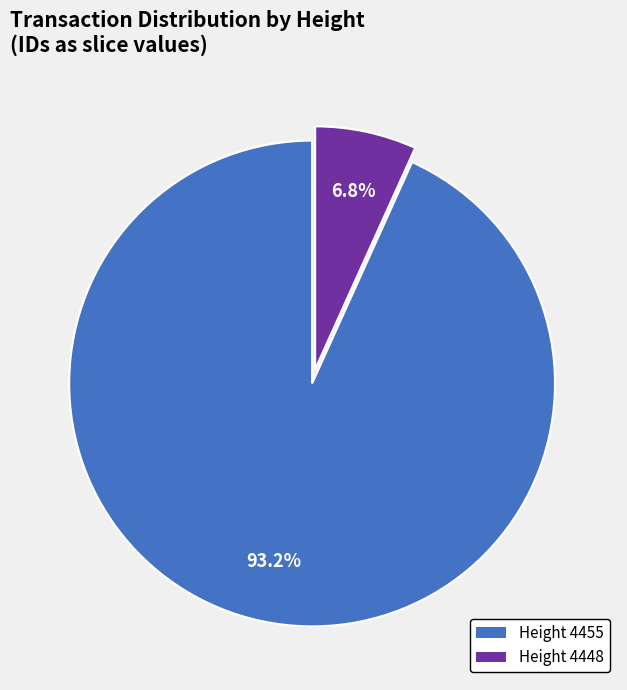

Which slice is the largest?

Height 4455